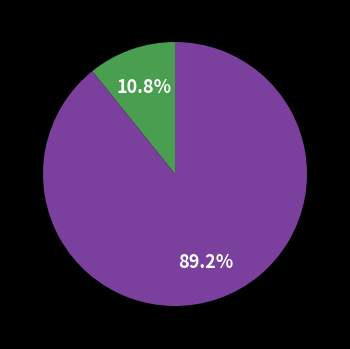

Is there any slice that represents more than half of the pie?

Yes